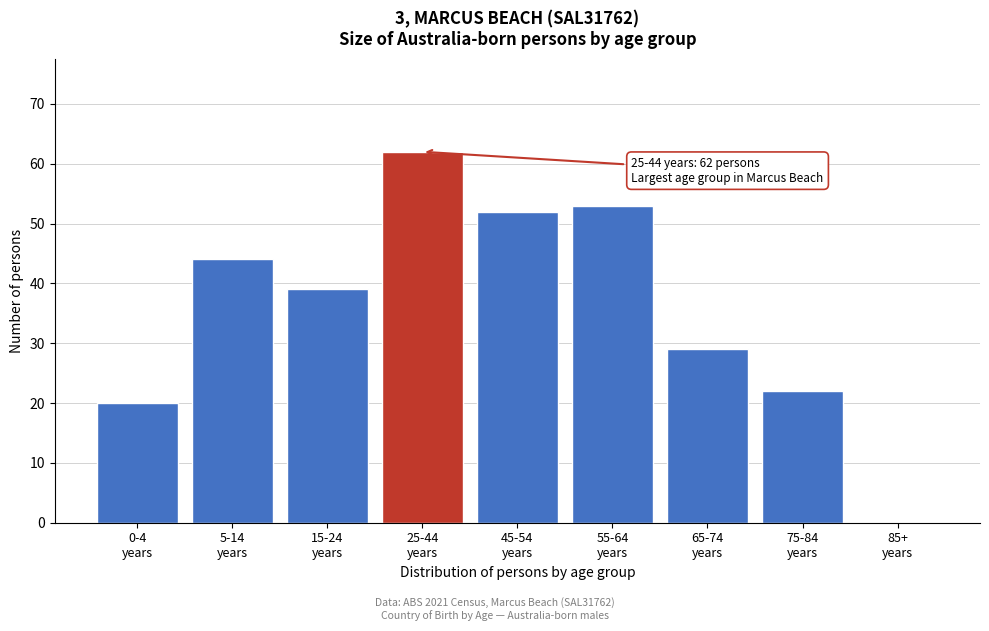

What is the greatest value displayed?

62